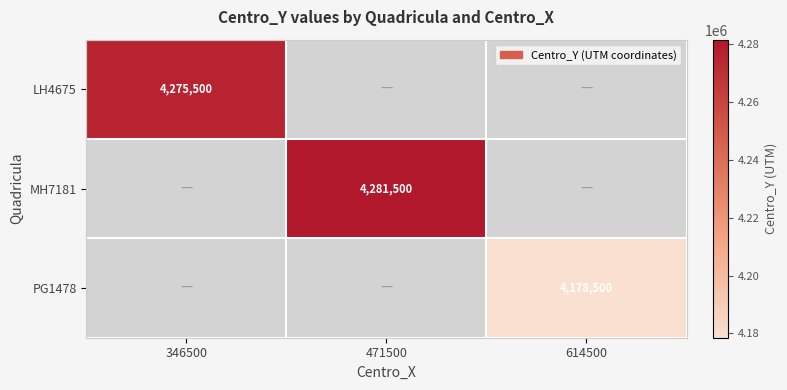

The PG1478 series shows 6568451 at 614500. True or false?

False